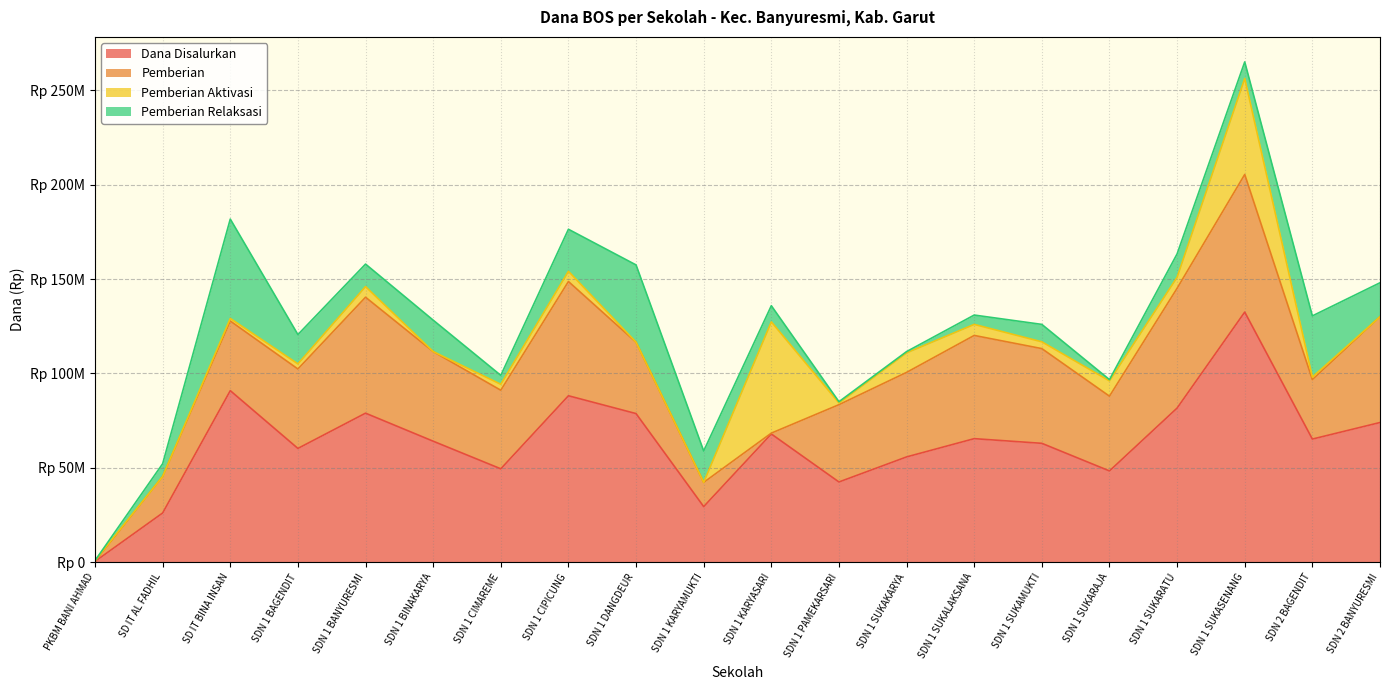

The value of Pemberian at SDN 1 CIMAREME is 41625000. True or false?

True